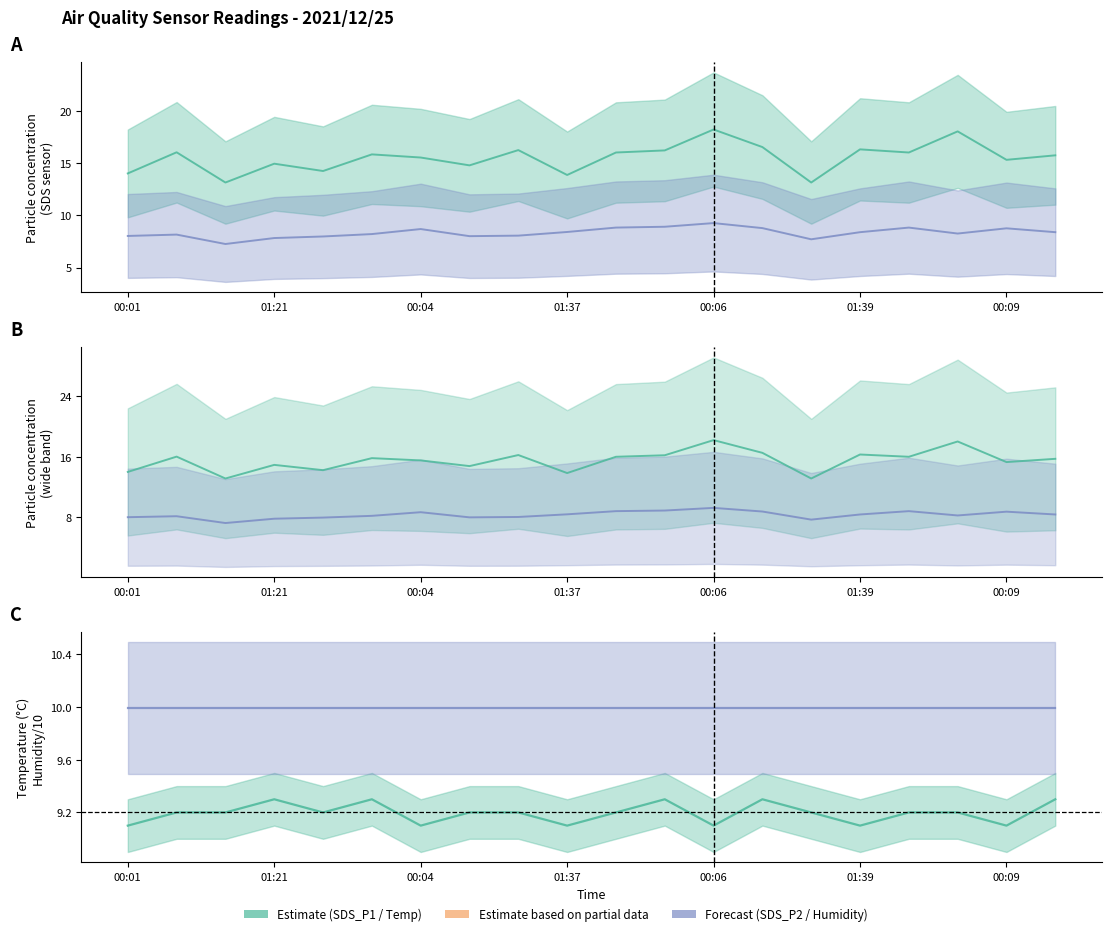

True or false: SDS_P1 and SDS_P2 cross at least once.

False